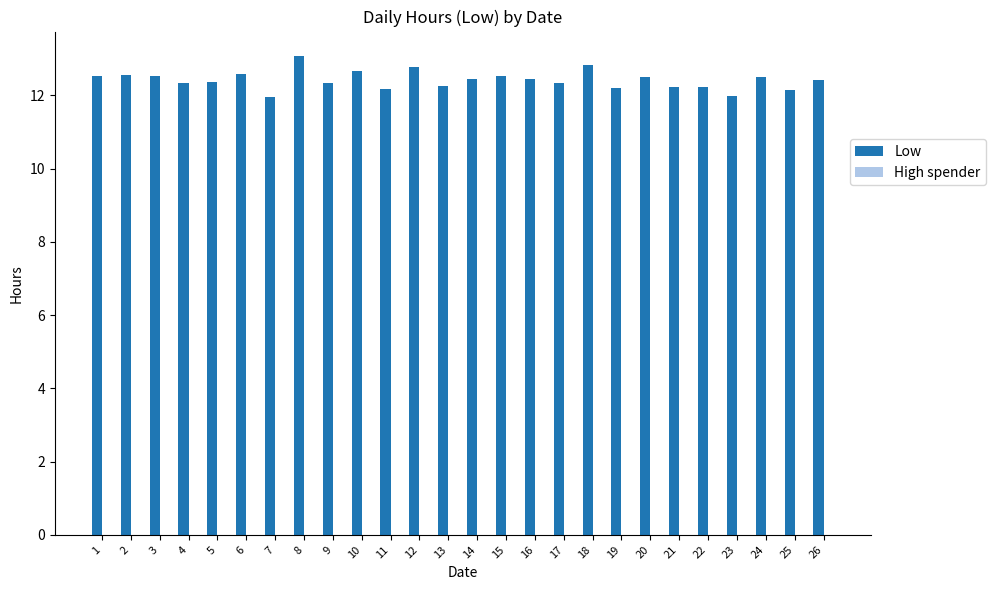

Count the number of categories in the chart.

26